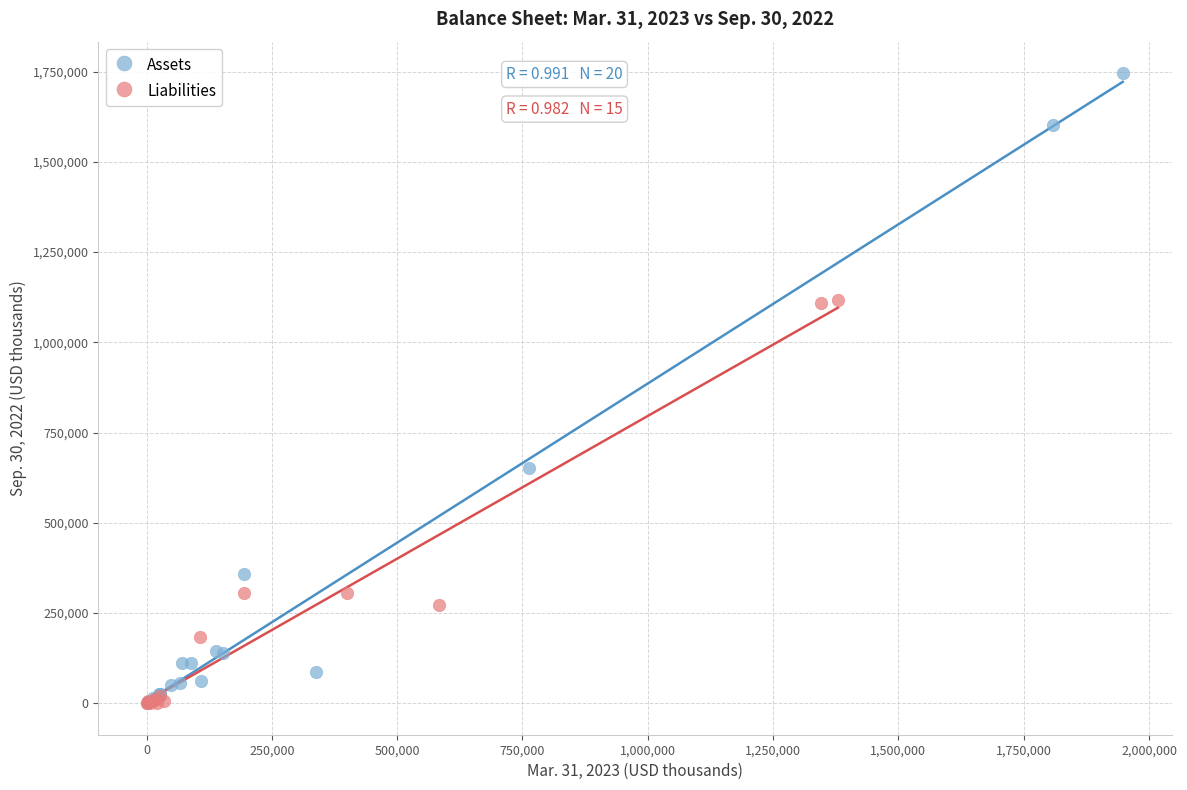

Which series has the largest Y range (max minus min)?

Assets